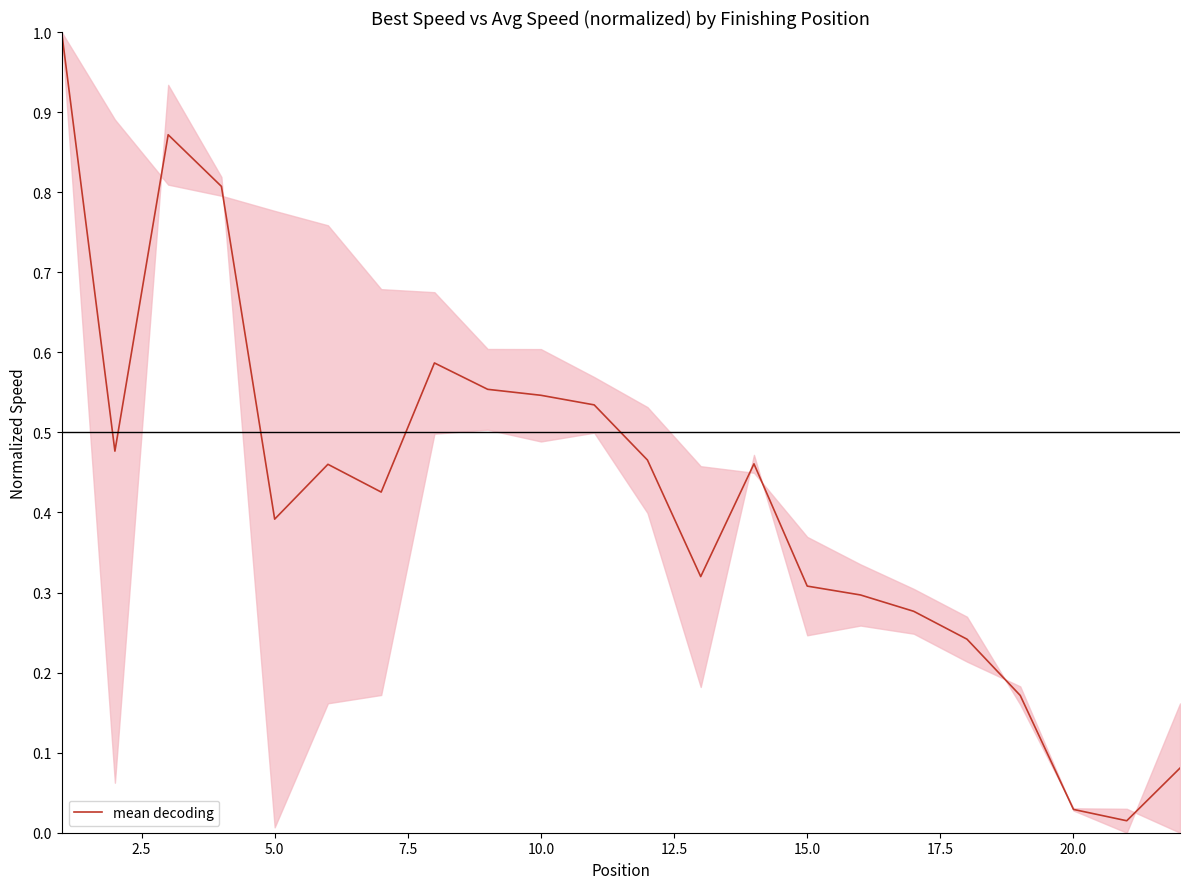

What is the greatest value displayed?

1.0